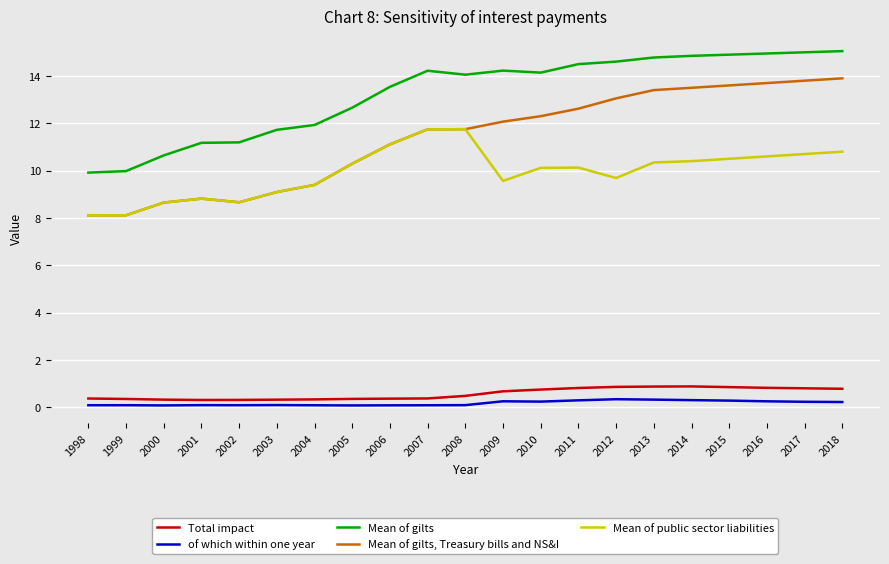

The Mean of public sector liabilities series shows 3.7 at 1998. True or false?

False